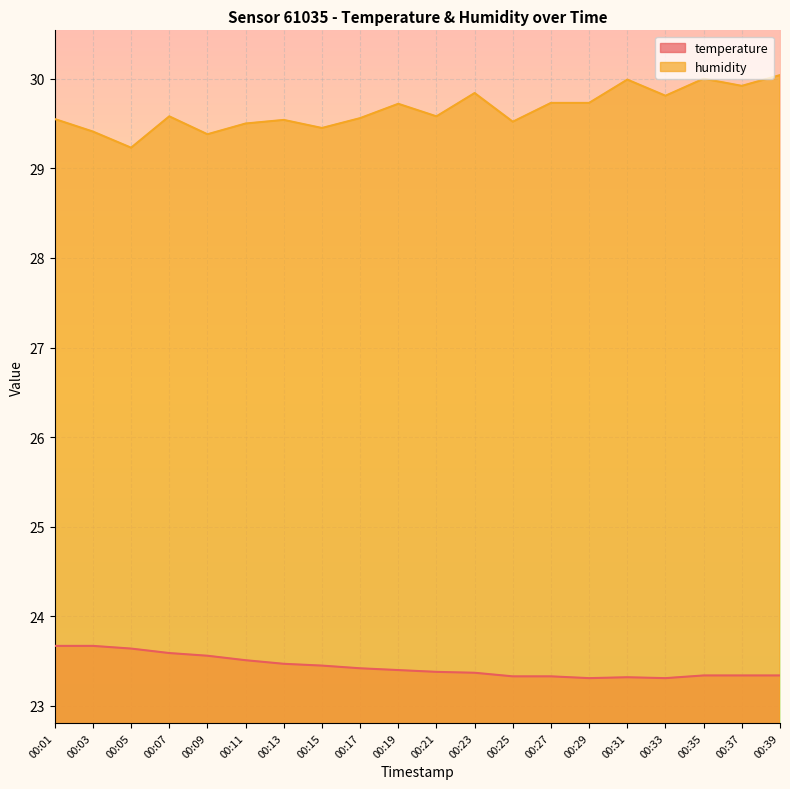

Reading right to left, list all the values displayed in this chart.

temperature: 00:39=23.3	00:37=23.3	00:35=23.3	00:33=23.3	00:31=23.3	00:29=23.3	00:27=23.3	00:25=23.3	00:23=23.4	00:21=23.4	00:19=23.4	00:17=23.4	00:15=23.4	00:13=23.5	00:11=23.5	00:09=23.6	00:07=23.6	00:05=23.6	00:03=23.7	00:01=23.7
humidity: 00:39=30.0	00:37=29.9	00:35=30.0	00:33=29.8	00:31=30.0	00:29=29.7	00:27=29.7	00:25=29.5	00:23=29.8	00:21=29.6	00:19=29.7	00:17=29.6	00:15=29.4	00:13=29.5	00:11=29.5	00:09=29.4	00:07=29.6	00:05=29.2	00:03=29.4	00:01=29.6